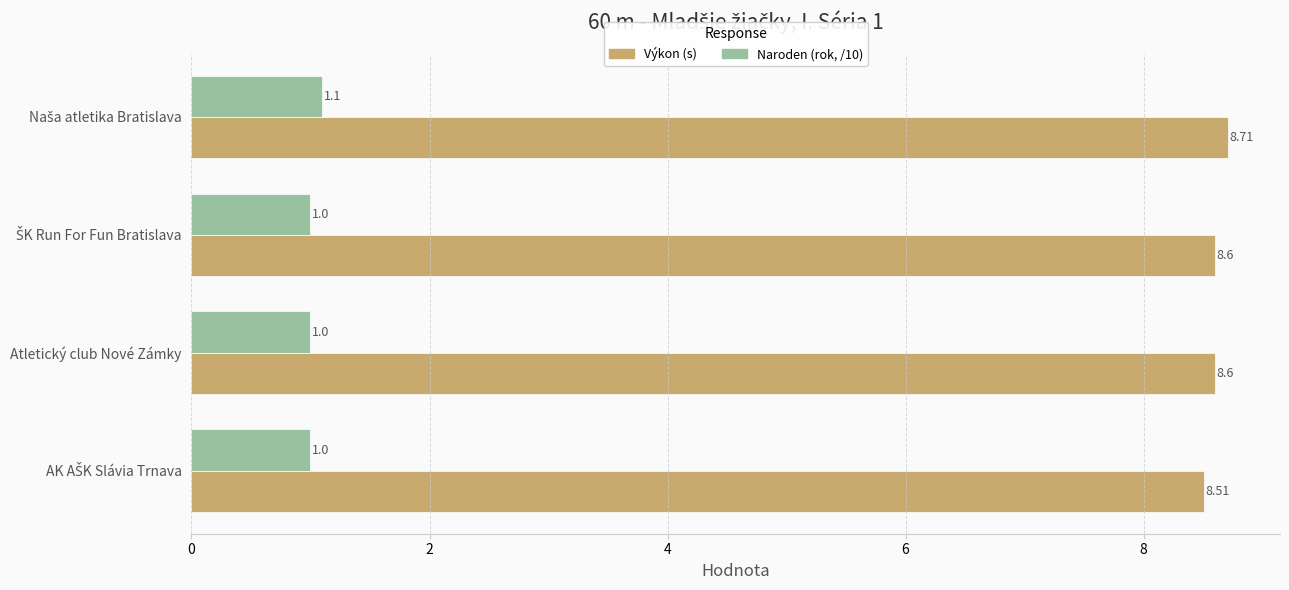

What is the average value of the Naroden (rok, /10) series?

1.0